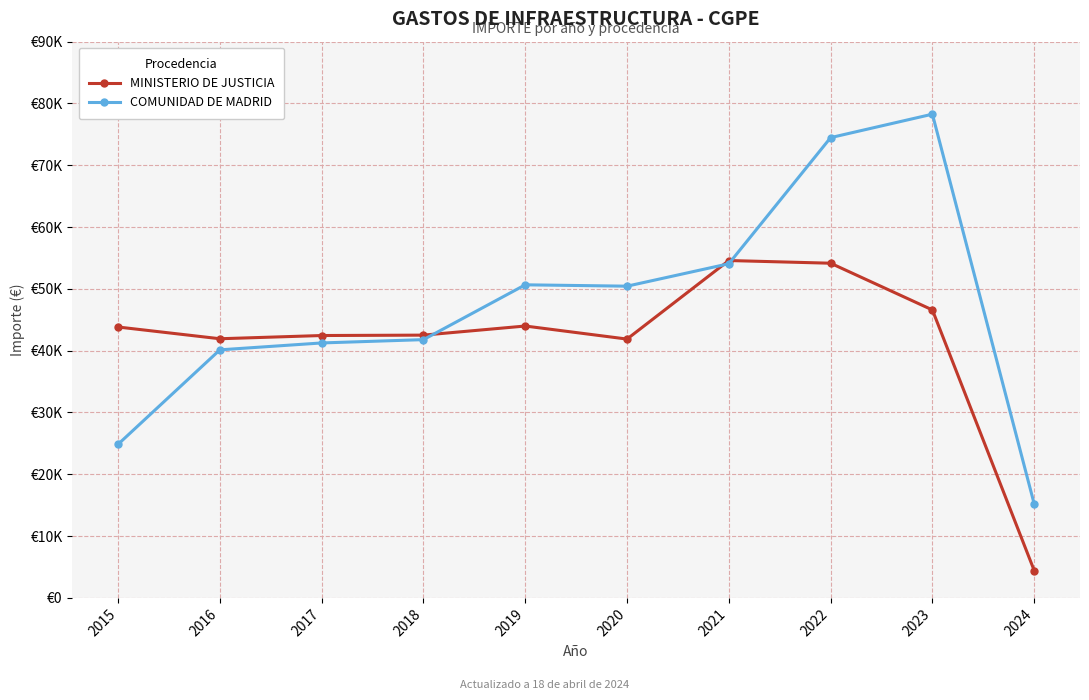

List the series in order of their peak value, lowest first.

MINISTERIO DE JUSTICIA, COMUNIDAD DE MADRID